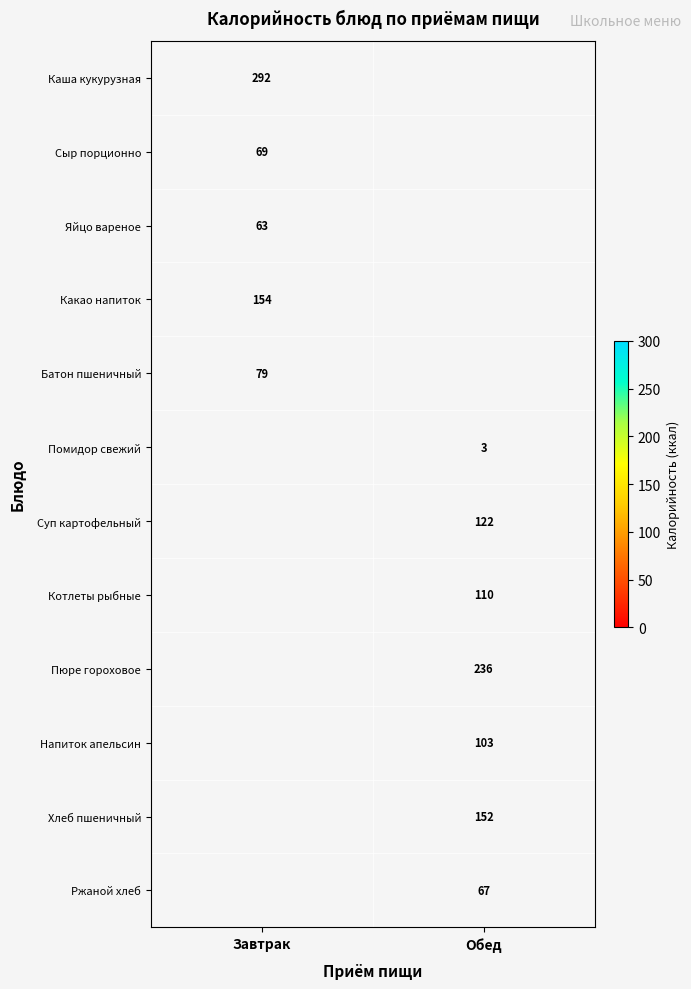

Is it true that Каша кукурузная equals 397 at Завтрак?

False